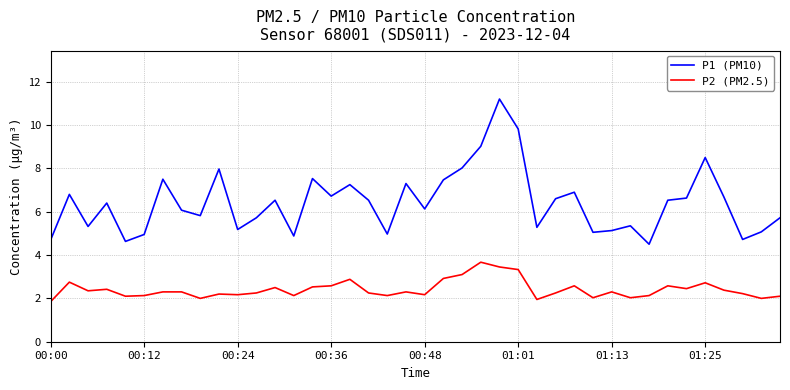

How many distinct data groups are displayed?

2